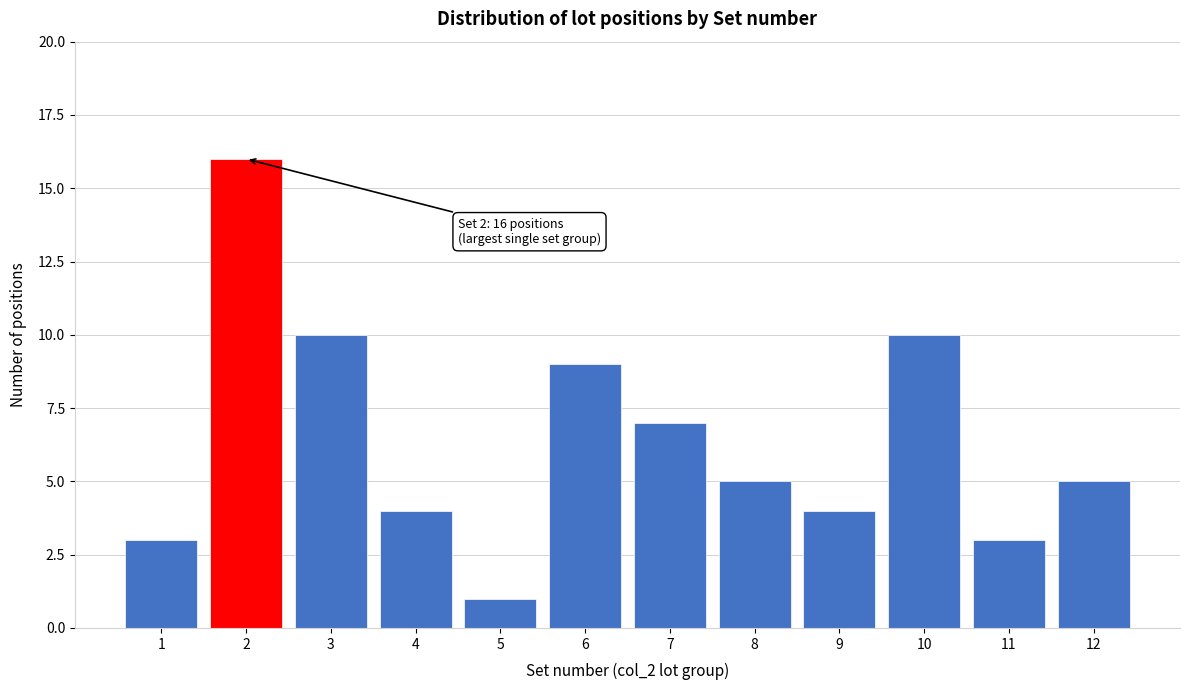

Reading left to right, list all the values displayed in this chart.

1=3	2=16	3=10	4=4	5=1	6=9	7=7	8=5	9=4	10=10	11=3	12=5